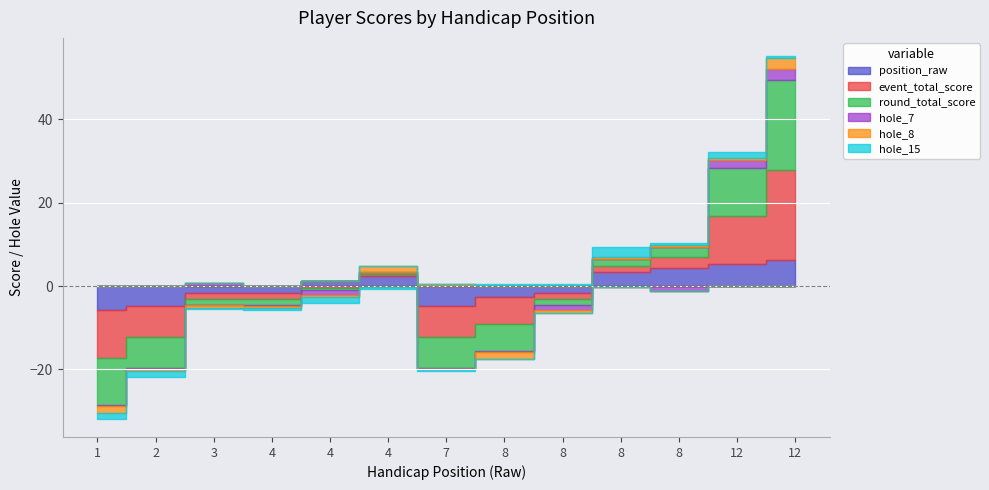

Rank the categories by hole_15 value from highest to lowest.

8, 12, 8, 8, 8, 12, 3, 4, 4, 7, 1, 2, 4